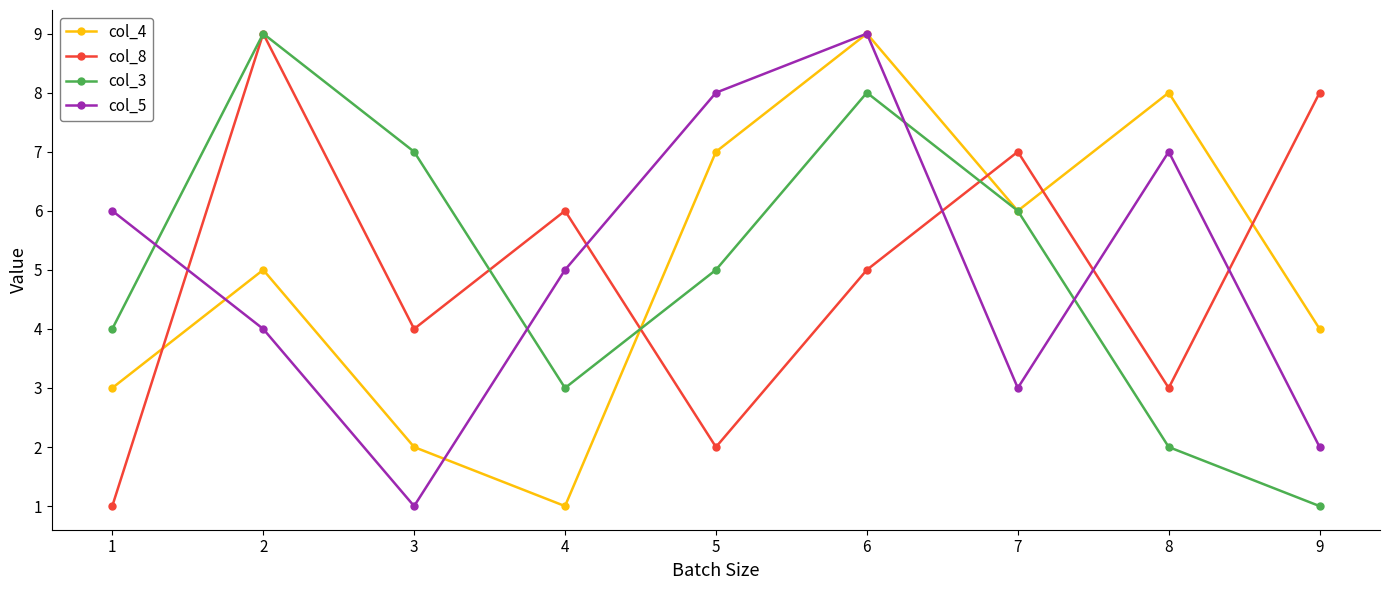

The value of col_8 at 8 is 2. True or false?

False